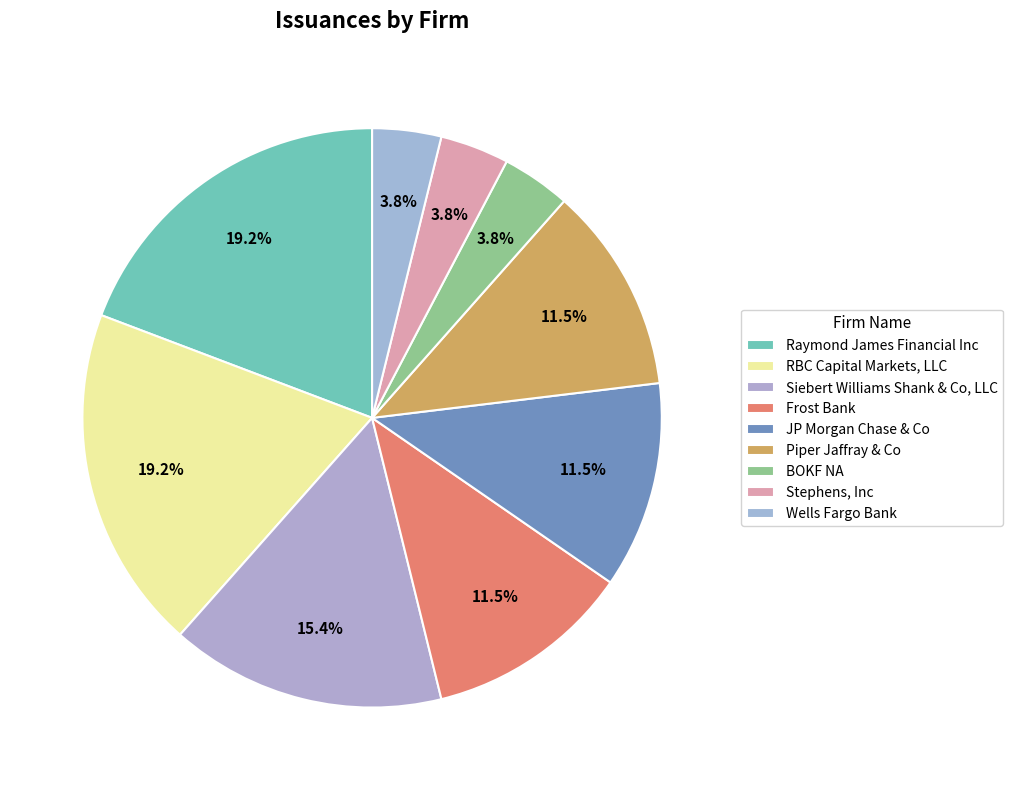

How many slices are in this pie chart?

9